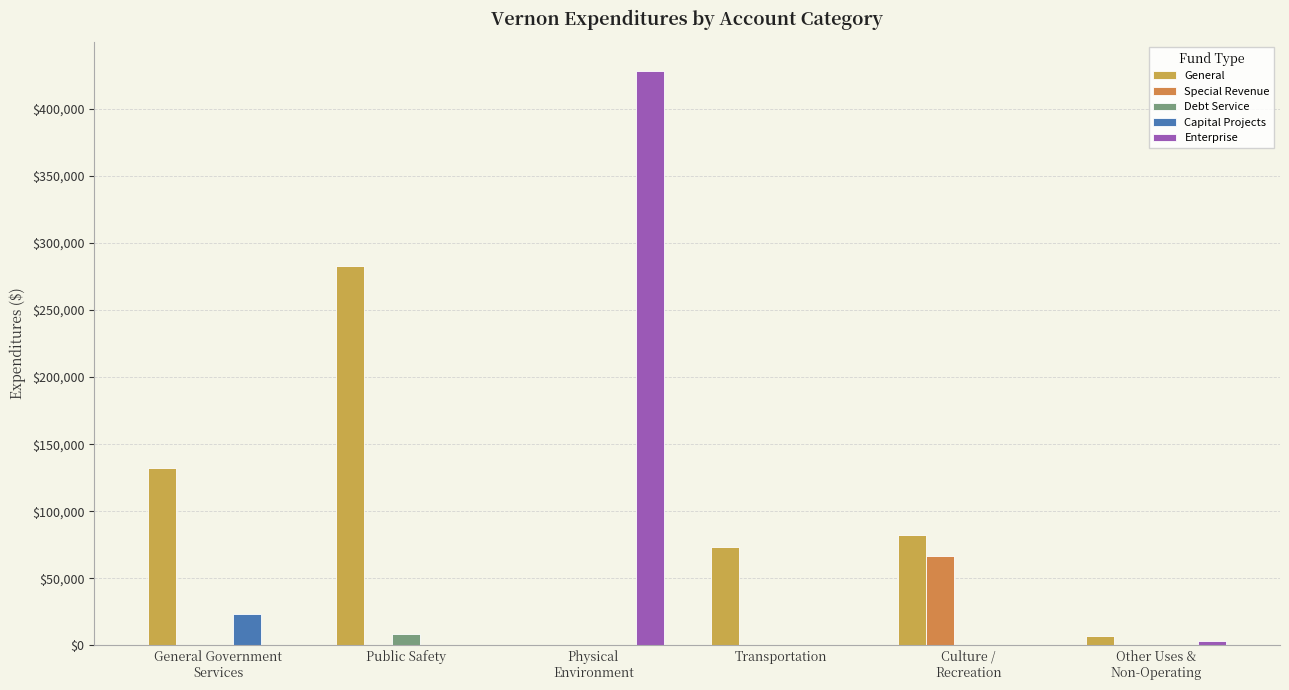

Which series has the widest spread of values?

Enterprise